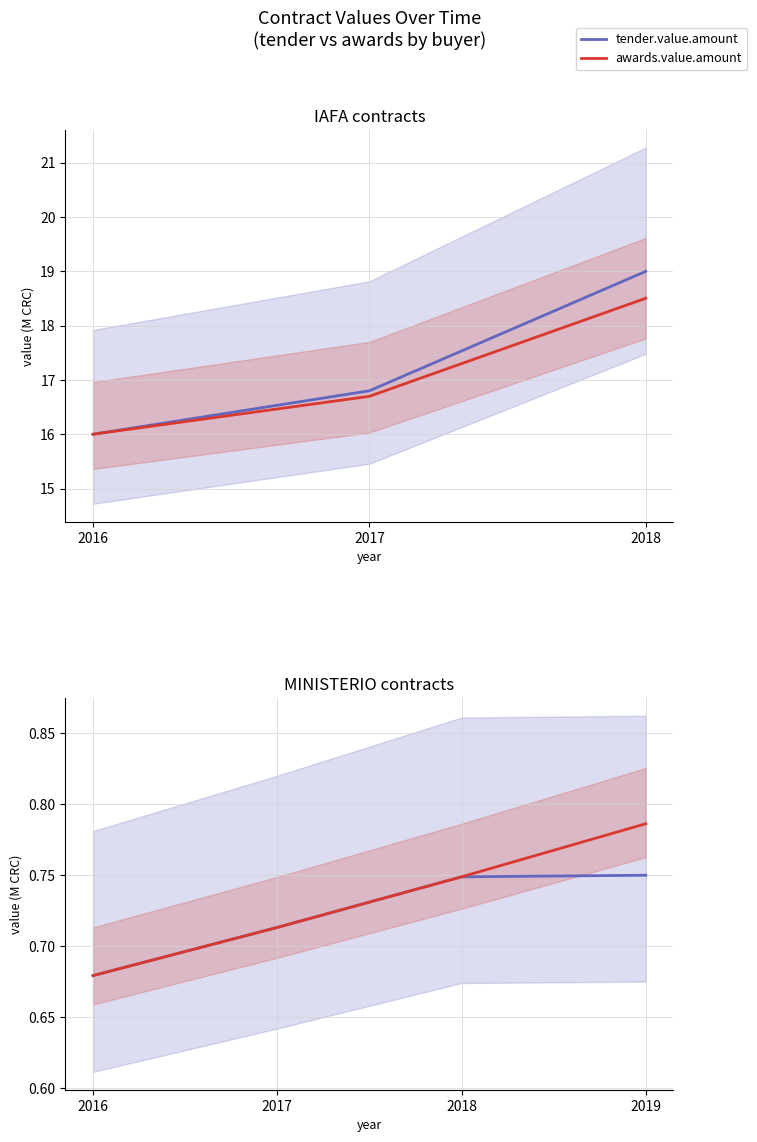

True or false: awards.value.amount and tender.value.amount cross at least once.

False